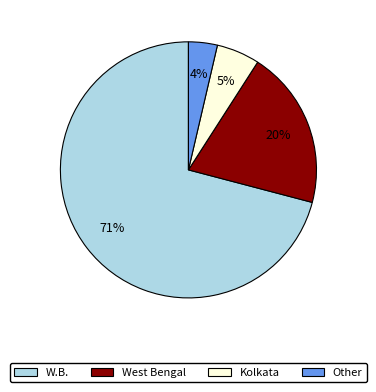

Which has a higher value, W.B. or Kolkata?

W.B.